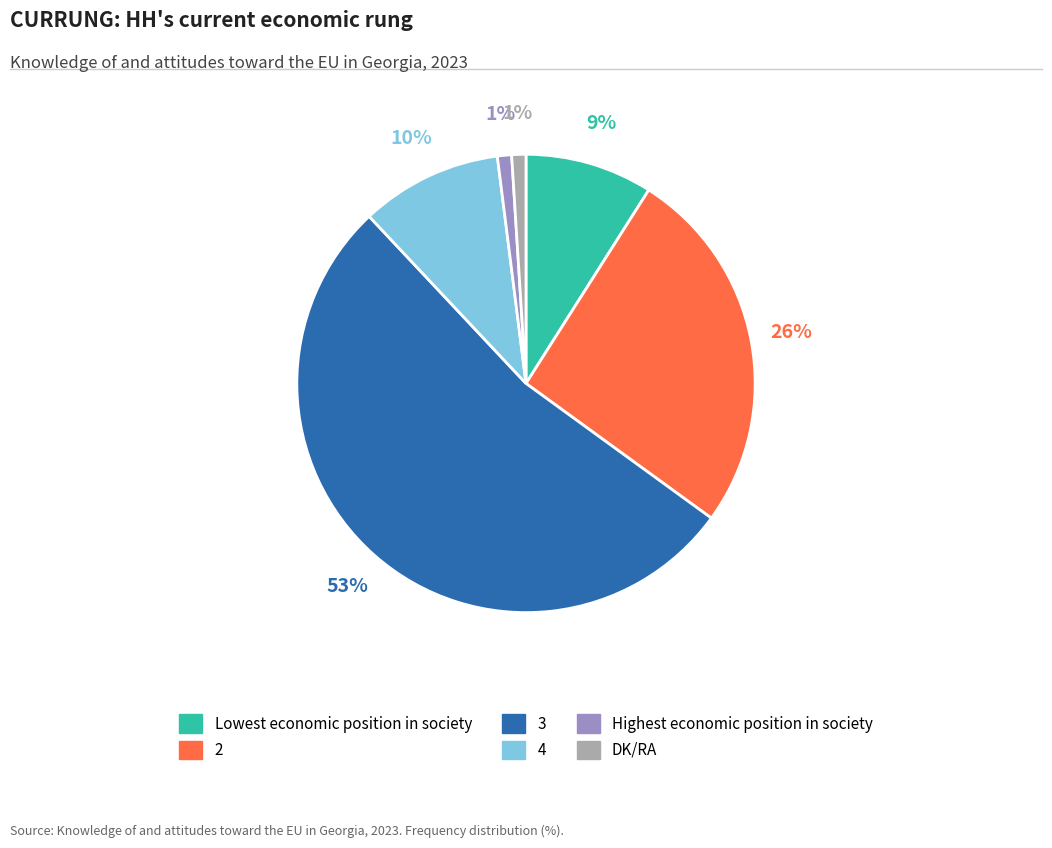

Between 3 and Lowest economic position in society, which is larger?

3